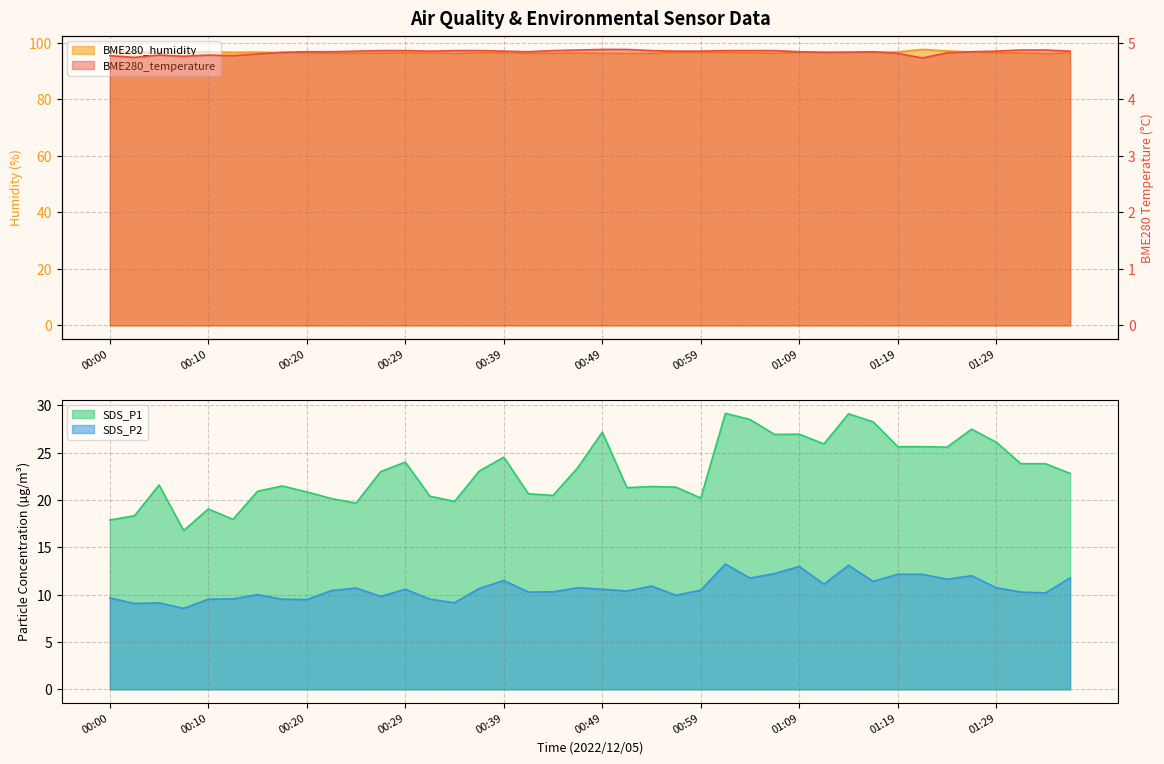

What is the smallest value displayed?

4.7